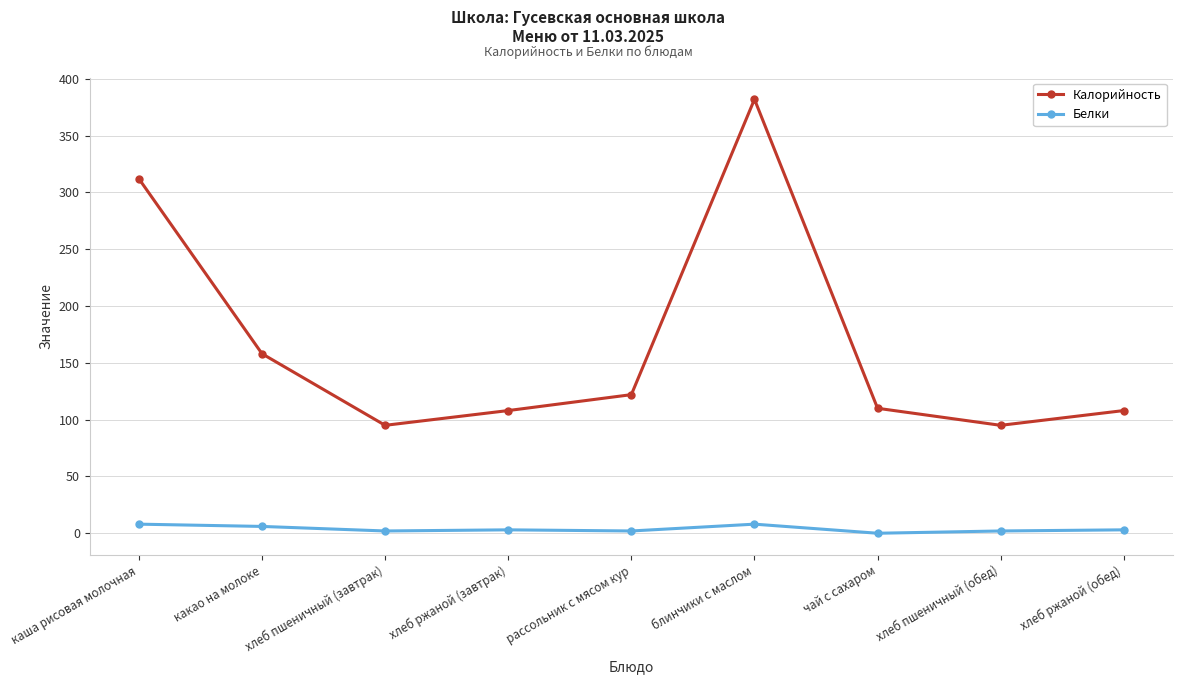

What is the label of the 4th point from the right?

блинчики с маслом